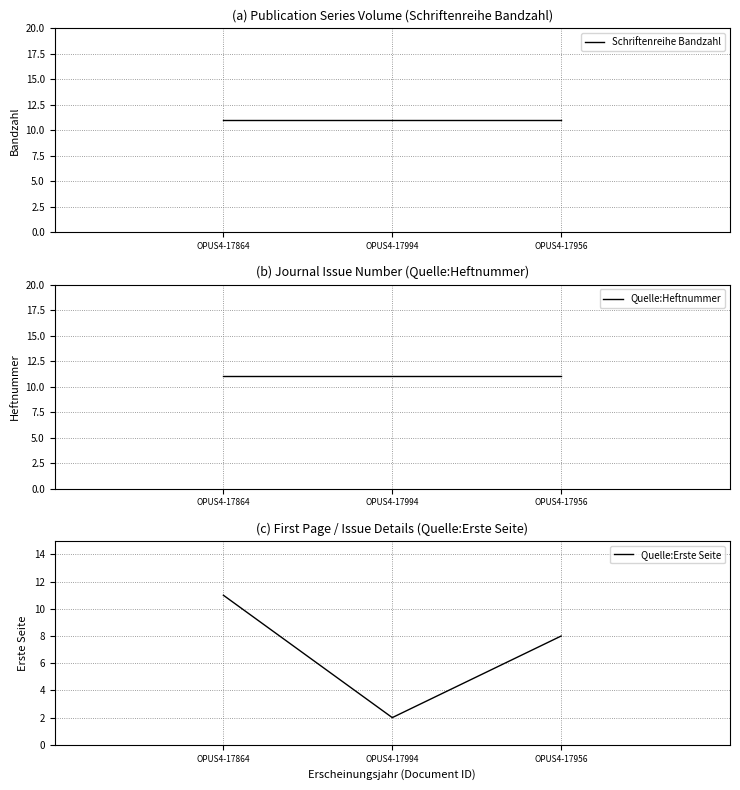

Which series has the largest total across all categories?

Schriftenreihe Bandzahl